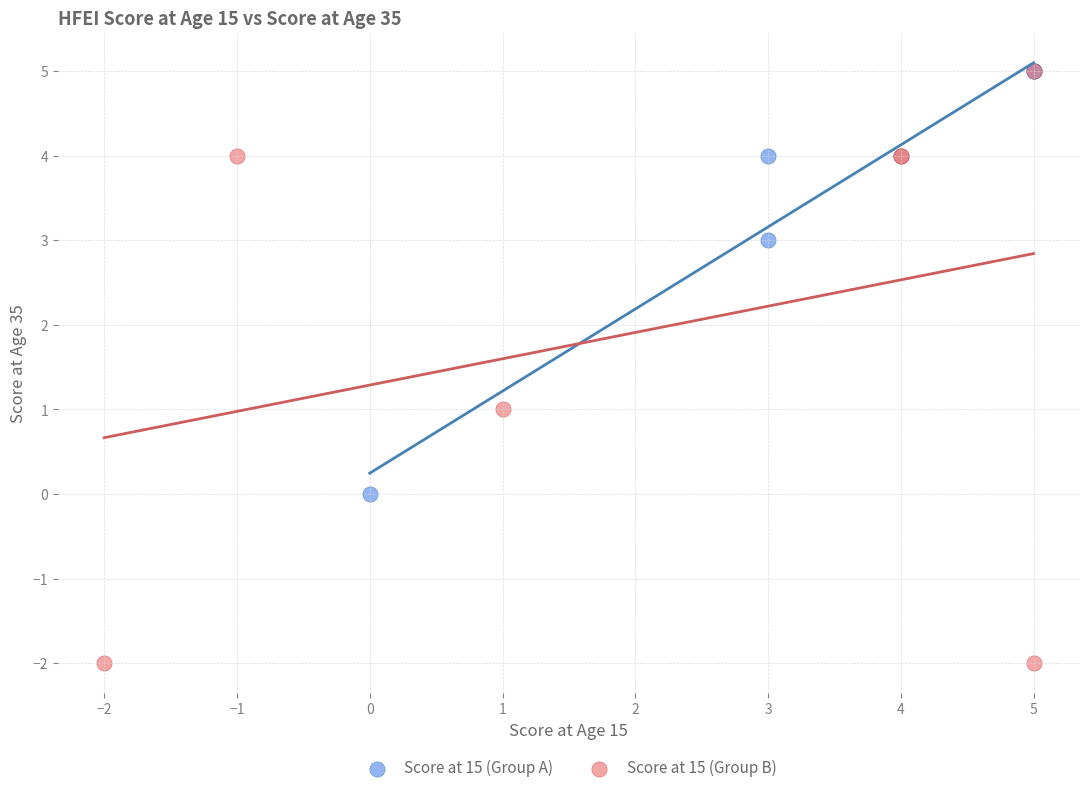

Which series contains the lowest Y value?

Score at 15 (Group B)